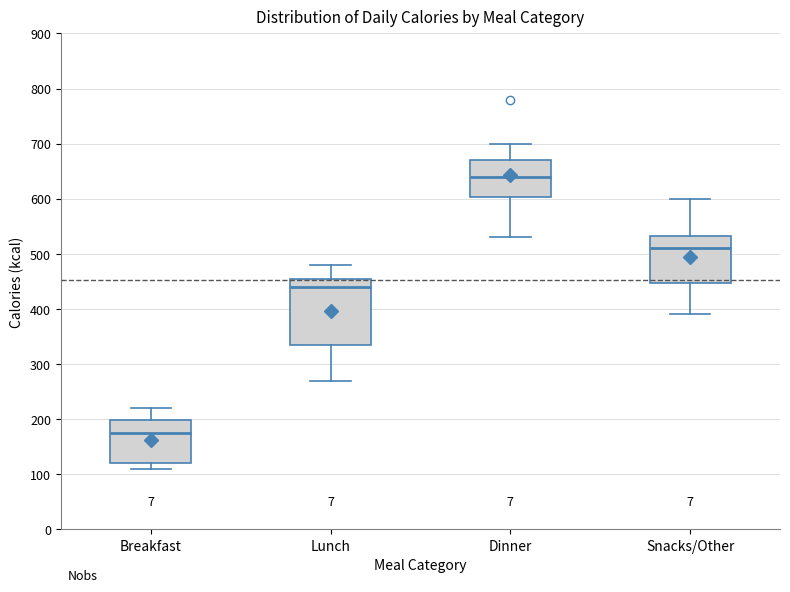

Which box's median line is the highest?

Dinner